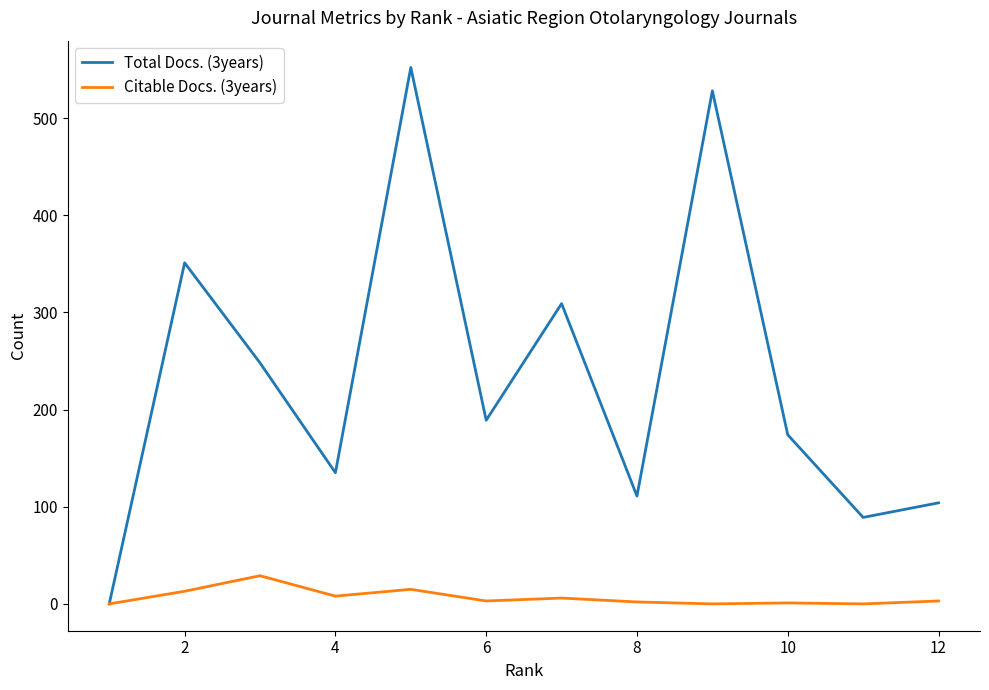

What are all the series names shown in the legend?

Total Docs. (3years), Citable Docs. (3years)